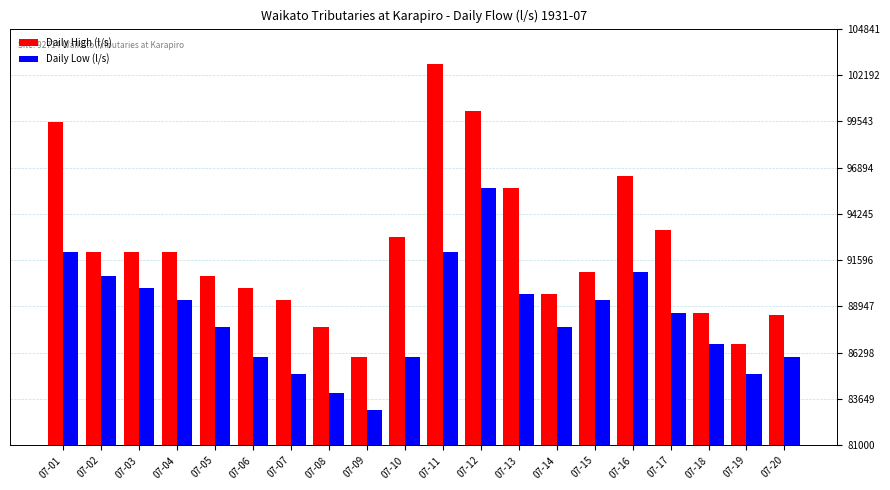

What is the minimum value shown in the chart?

83000